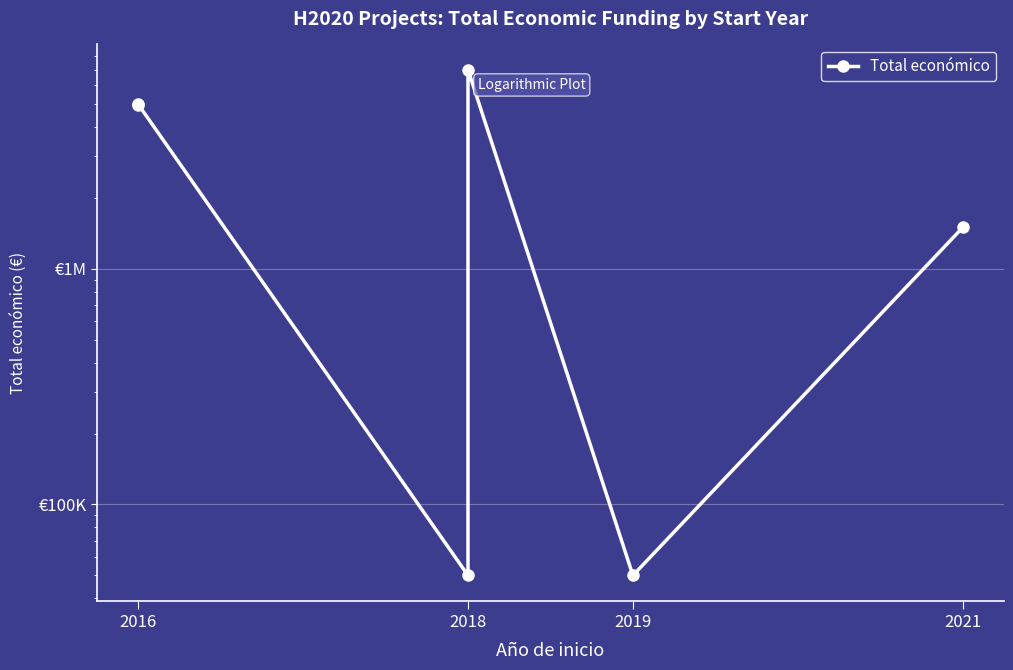

Reading right to left, list all the values displayed in this chart.

1498875	50000	6999795	50000	4997660	4953160